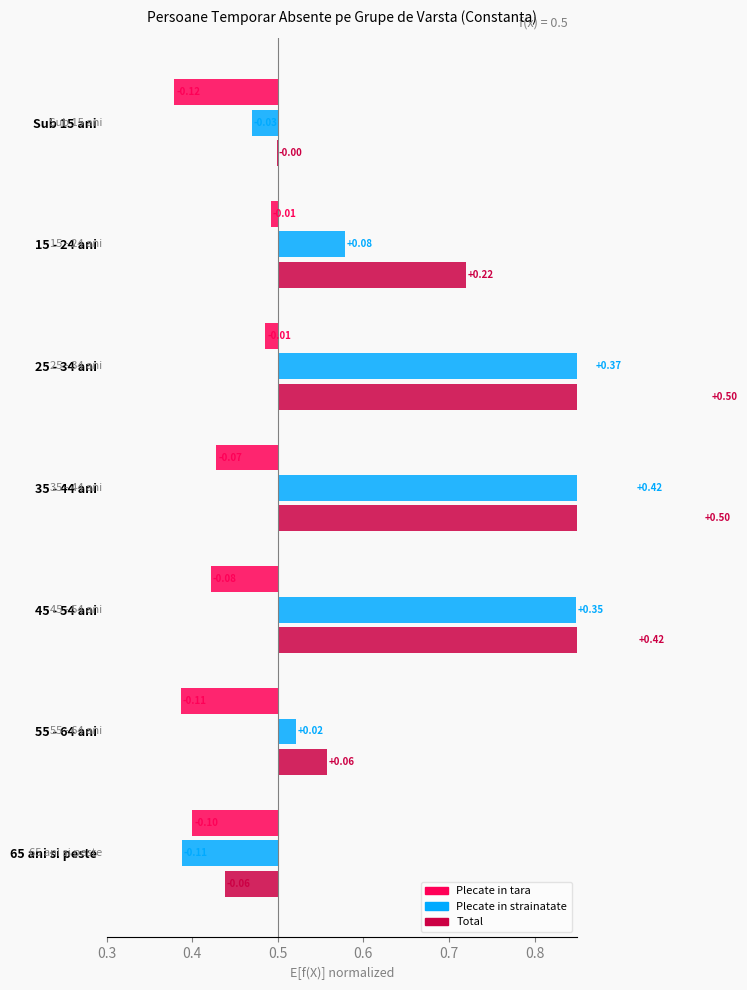

How many values in the Plecate in strainatate series are below 0?

2